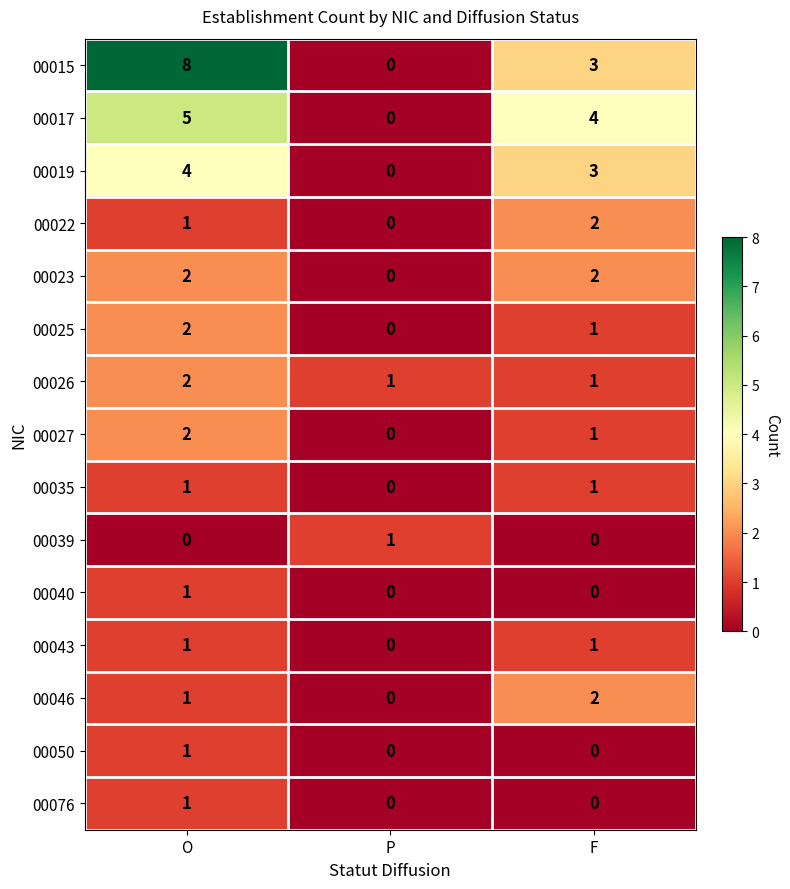

How many categories are shown in the chart?

3